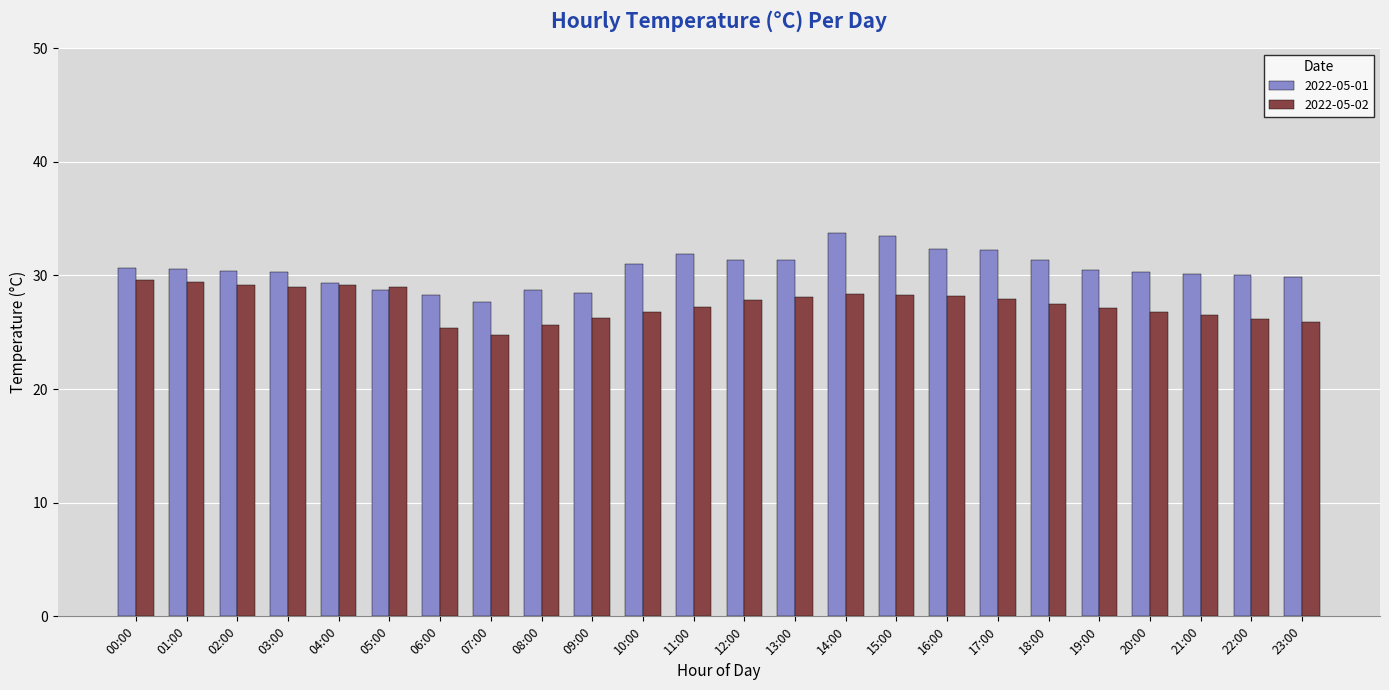

What is the difference between the highest and lowest values at 03:00?

1.3